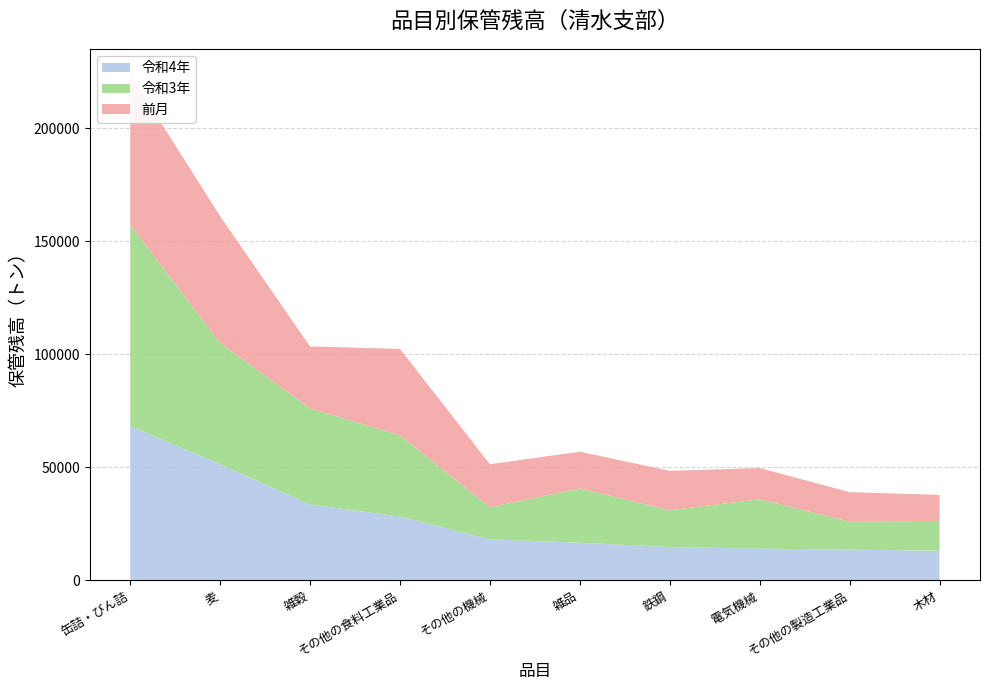

Reading left to right, what are all the values shown in this chart?

令和4年: 68285	51327	33526	28180	18070	16599	14686	13951	13554	13080
令和3年: 89092	53763	42510	35957	14210	24018	16272	21894	12331	13195
前月: 66632	56018	27432	38259	19051	16269	17454	13811	13095	11488